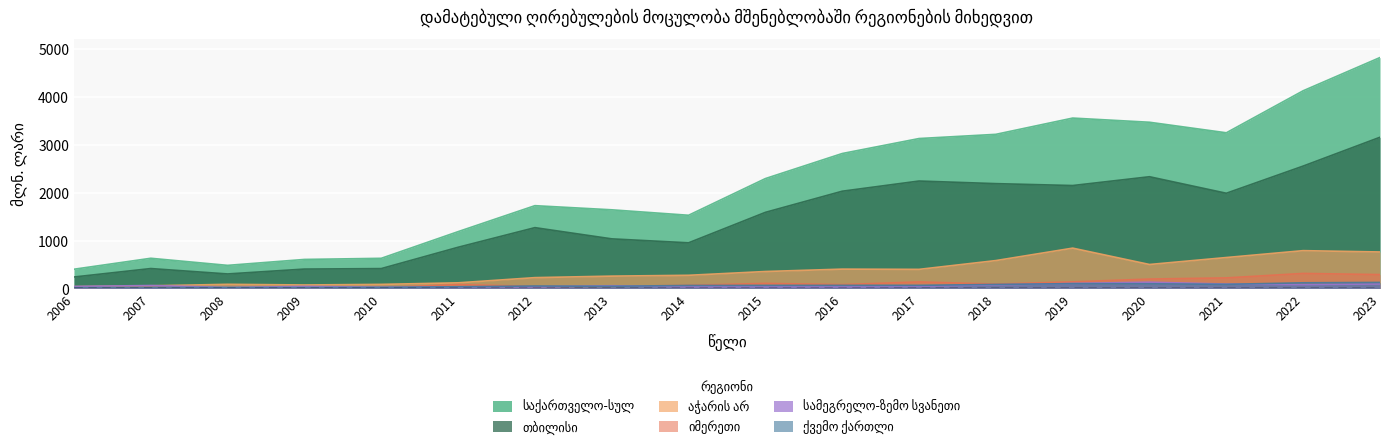

True or false: სამეგრელო-ზემო სვანეთი has a value of 45.8 at 2017.

True